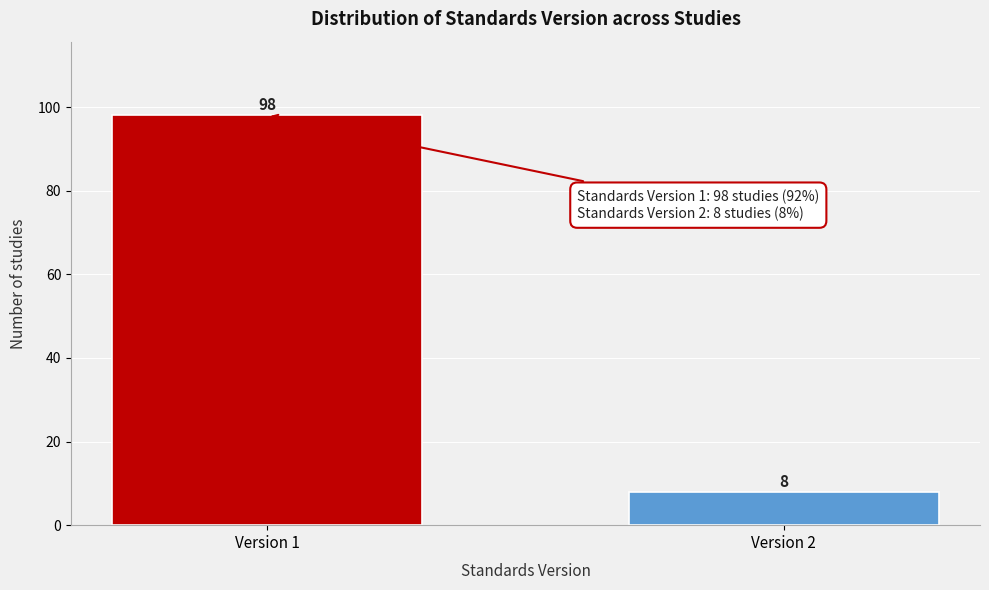

Reading left to right, what are all the values shown in this chart?

98	8